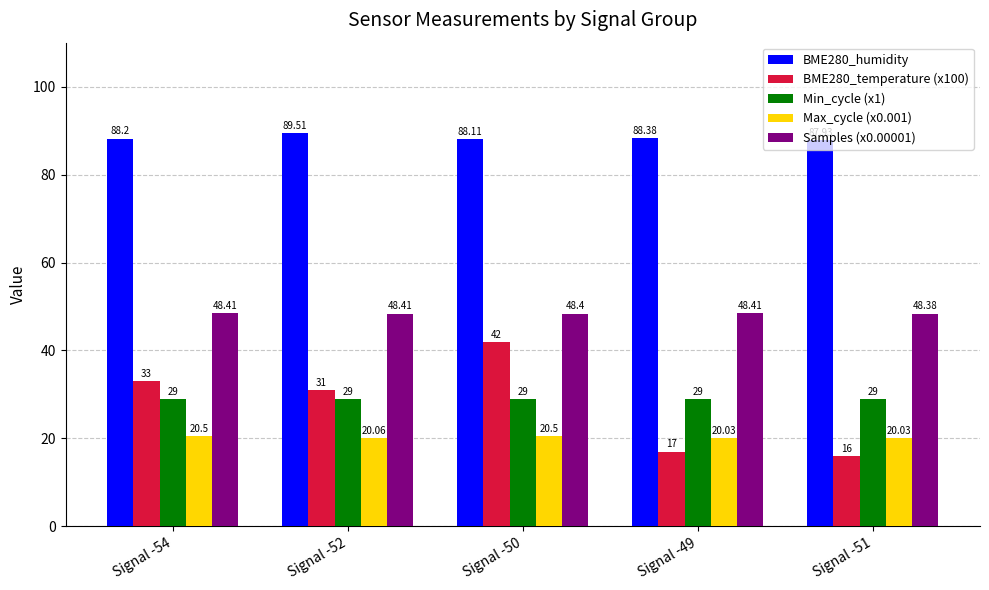

Which series changed the most between Signal -54 and Signal -52?

BME280_temperature (x100)